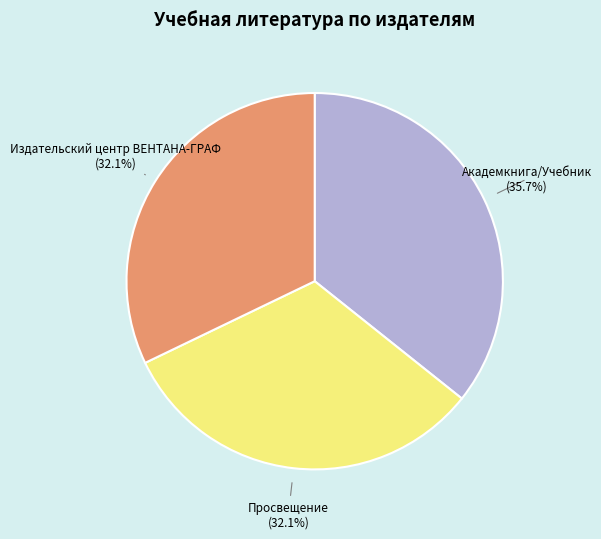

Is there a majority slice in this chart?

No